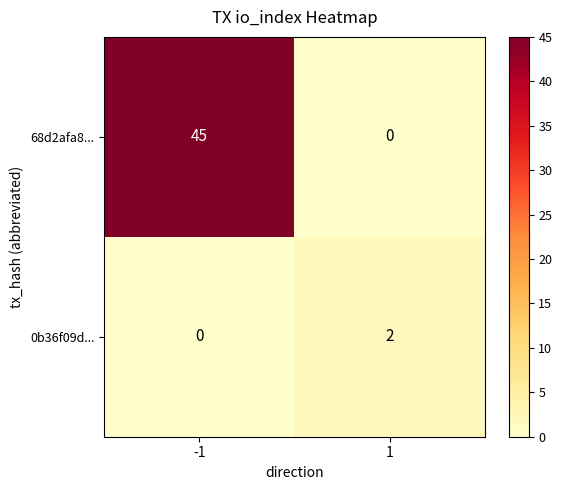

What value does the 68d2afa8... series have at -1, to the nearest 5?

45